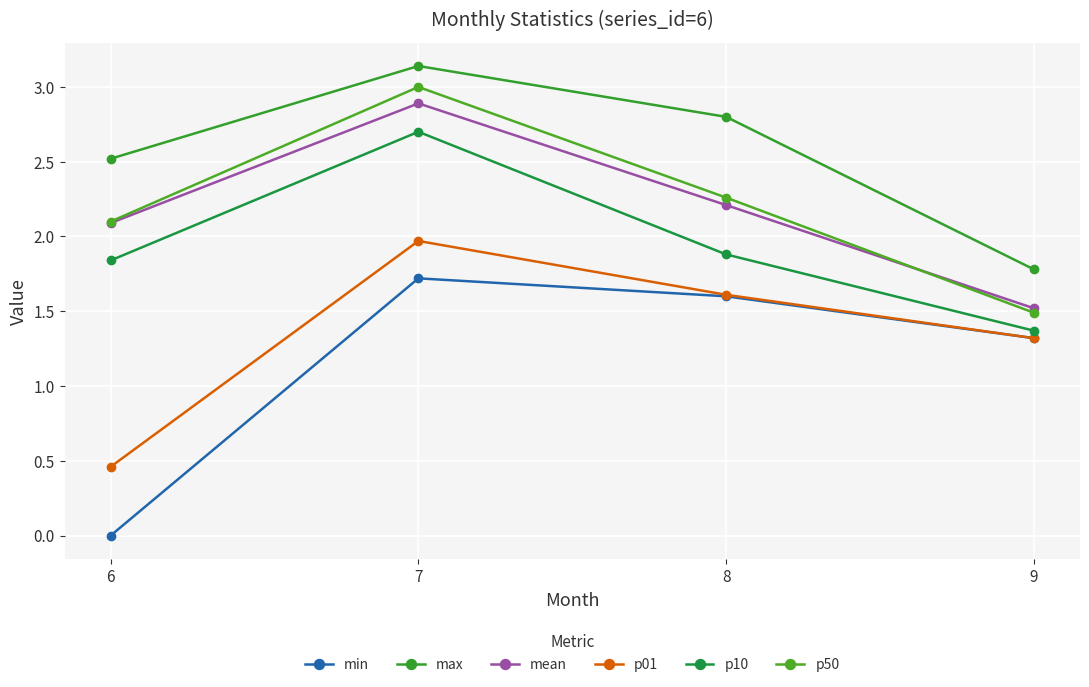

At which category does min reach its first local peak?

7